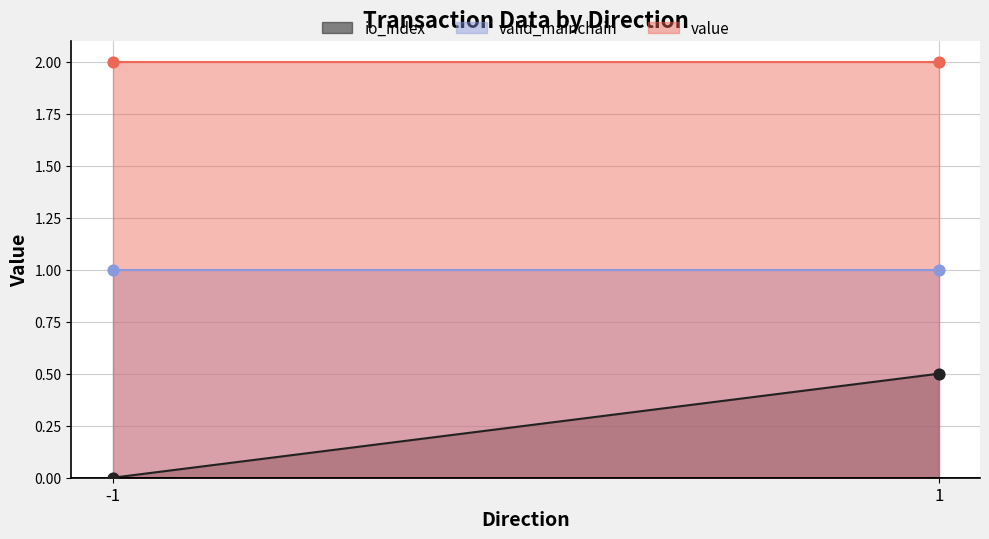

Which series reaches the maximum Y coordinate?

value